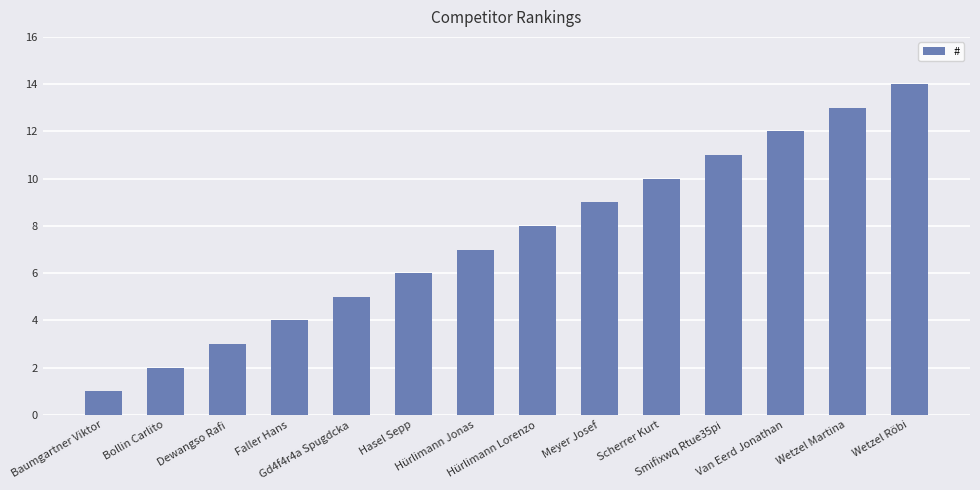

What is the change in value from Hürlimann Jonas to Smifixwq Rtue35pi?

+4